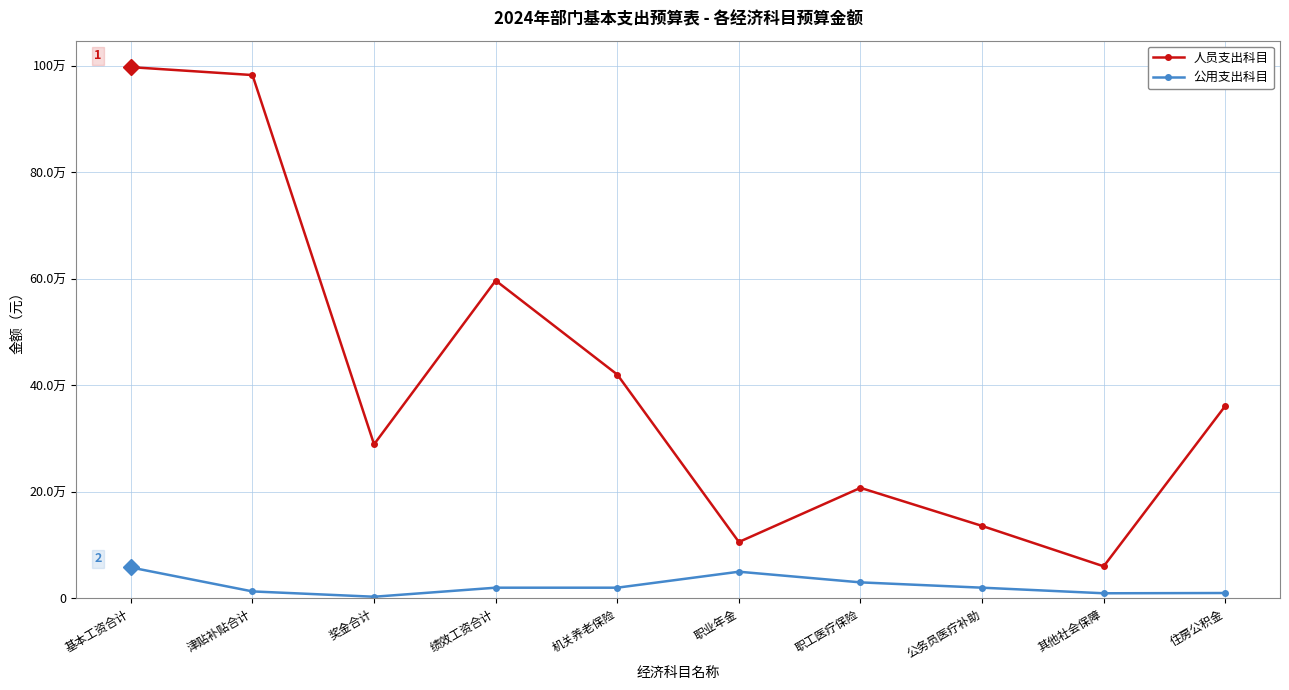

What are all the series names shown in the legend?

人员支出科目, 公用支出科目